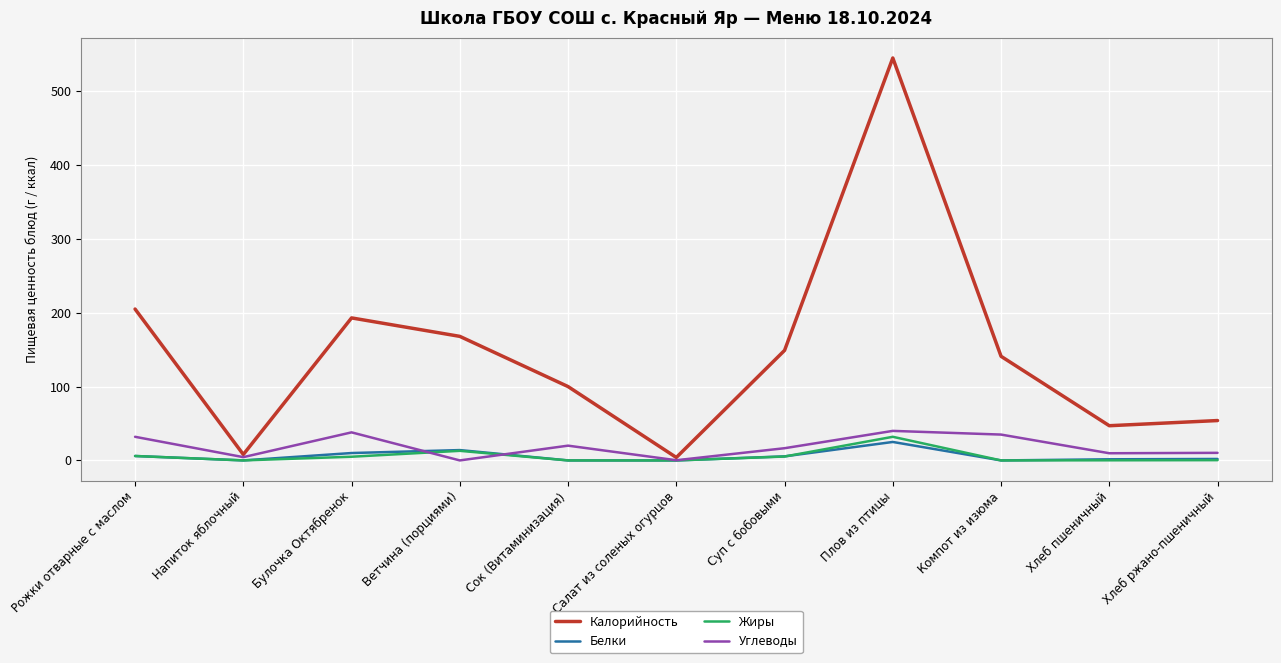

What is the sum of the Углеводы values at Булочка Октябренок and Плов из птицы?

78.0